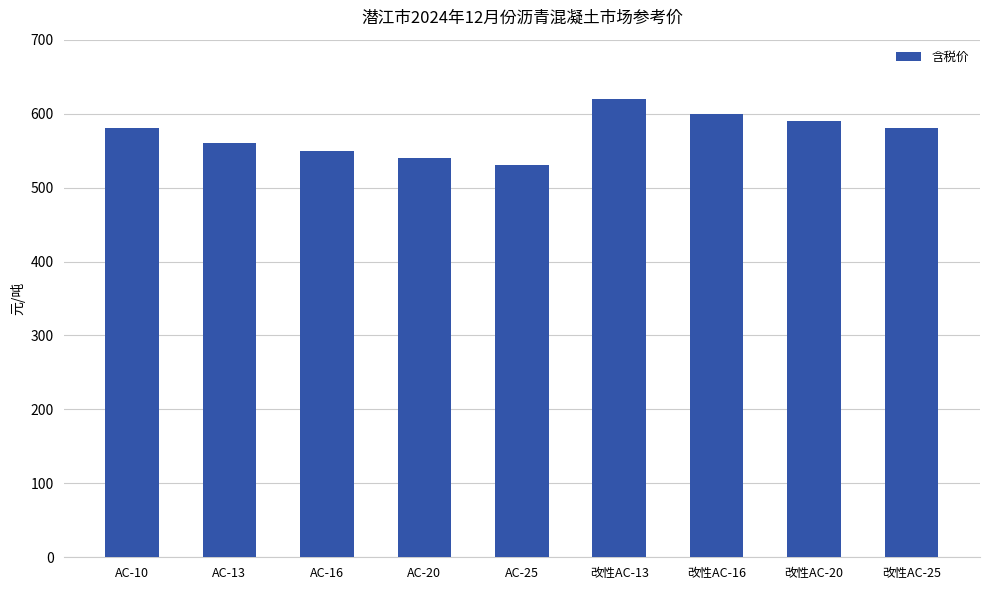

What is the value of the 5th bar from the left?

530